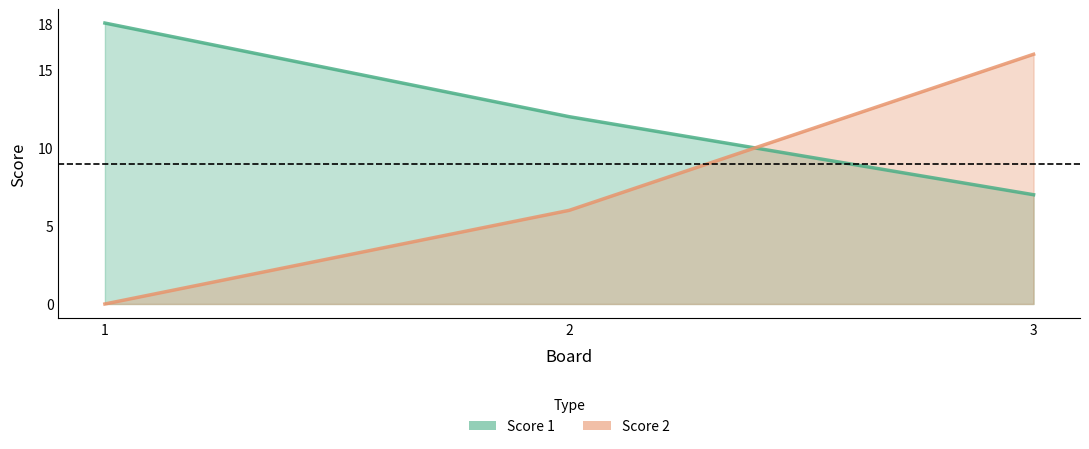

Is the value of Score 1 at 2 greater than the value of Score 2 at 1?

Yes